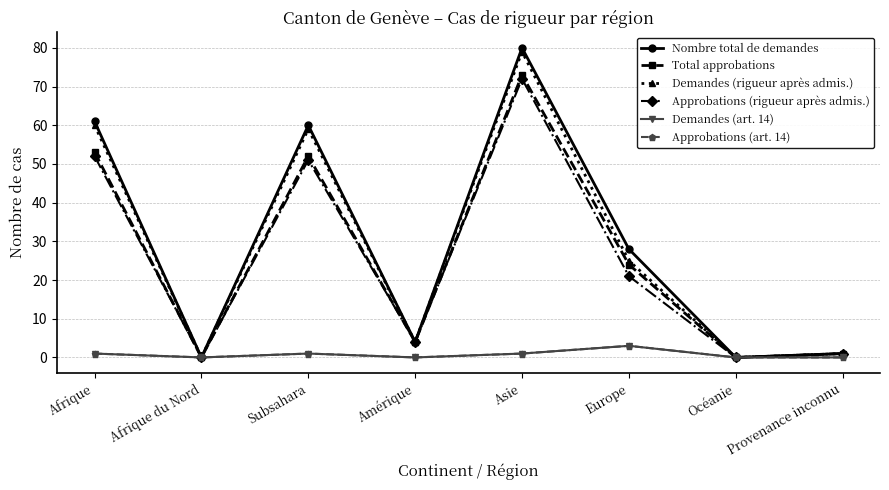

What is the label of the 1st point from the left?

Afrique